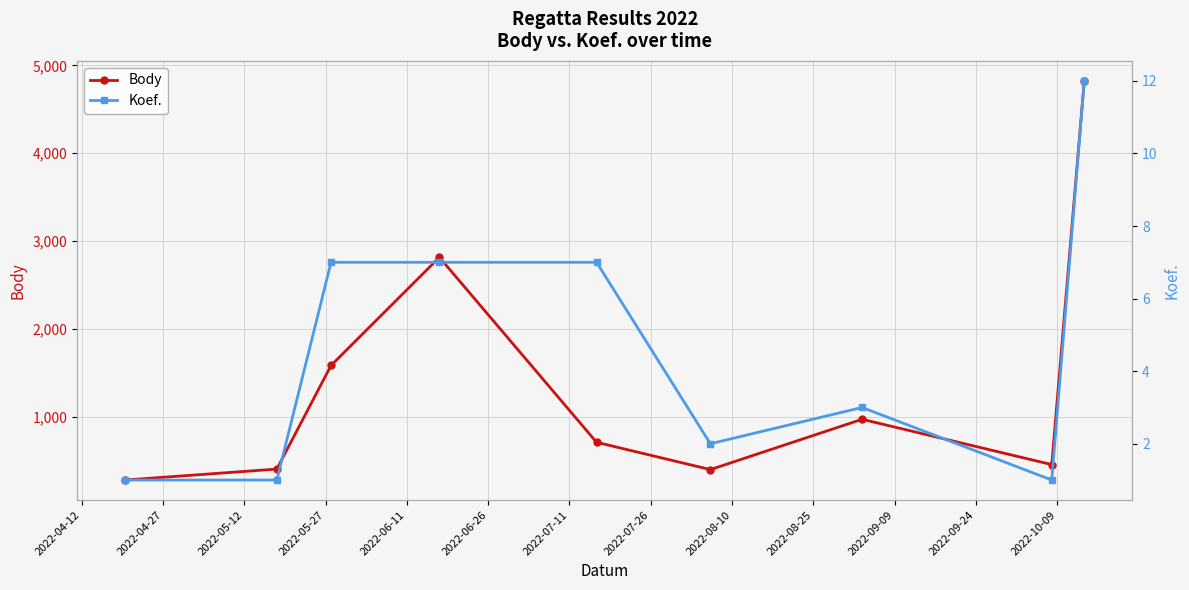

What is the value of the Body point at the 6th from the left?

396